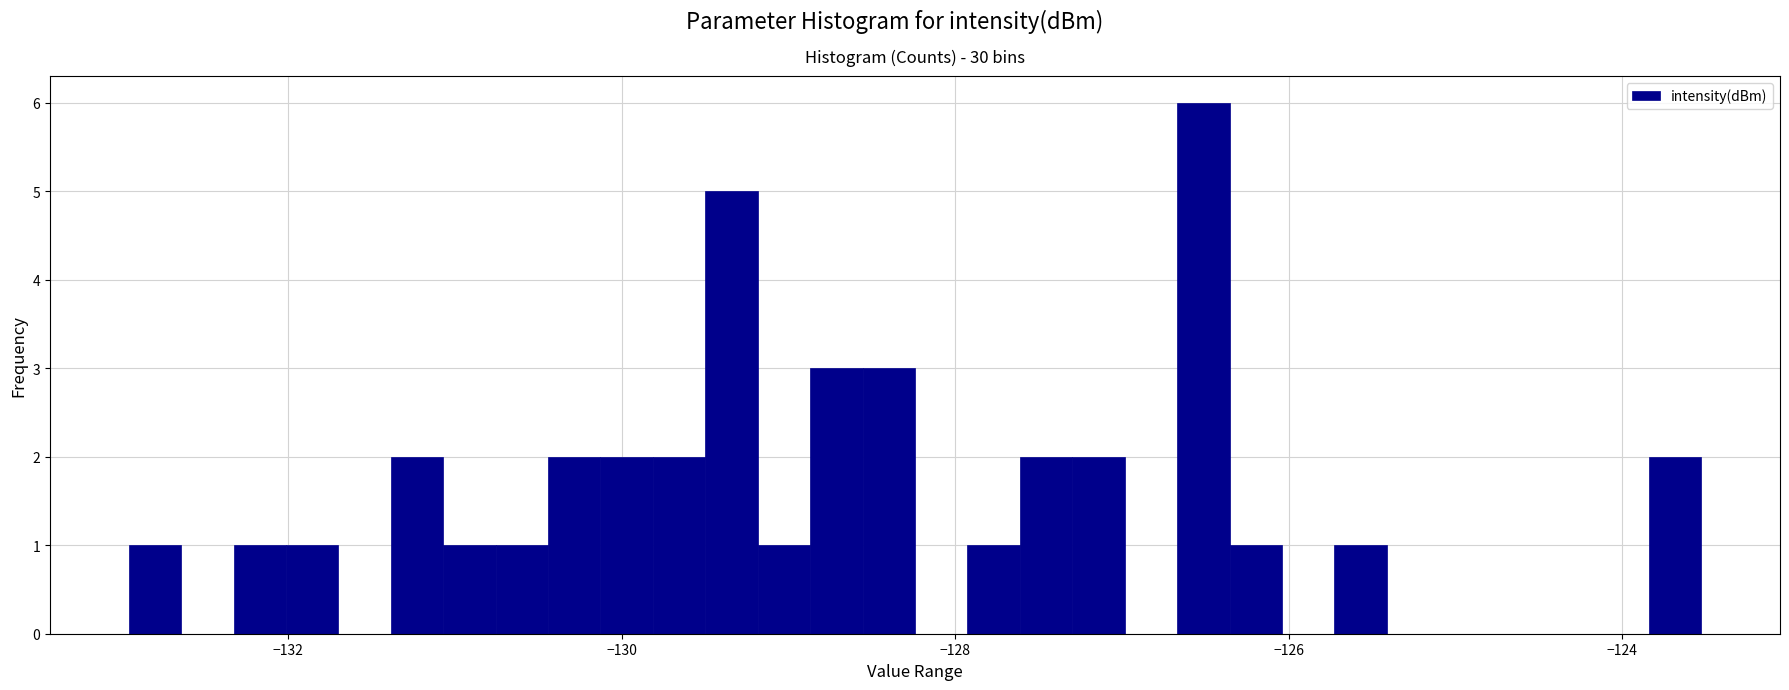

Around what value on the x-axis is the tallest bar? Give the approximate position of its centre, as read against the axis.

-126.6